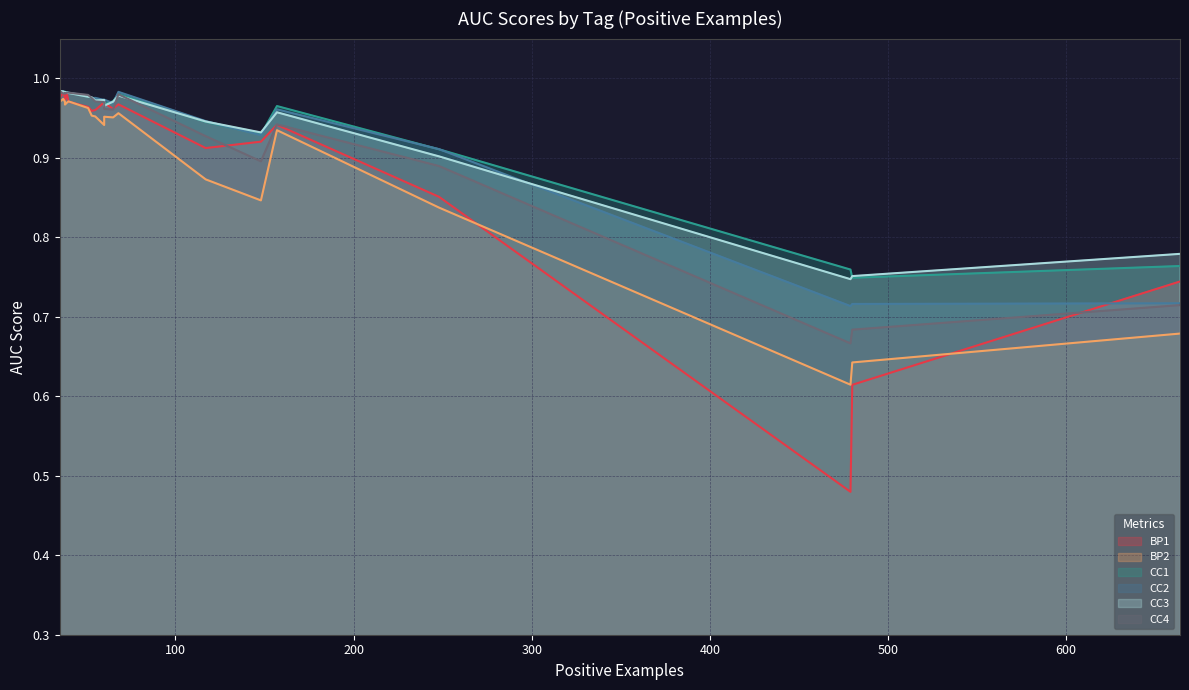

Where is BP2 nearest to the value 0?

479